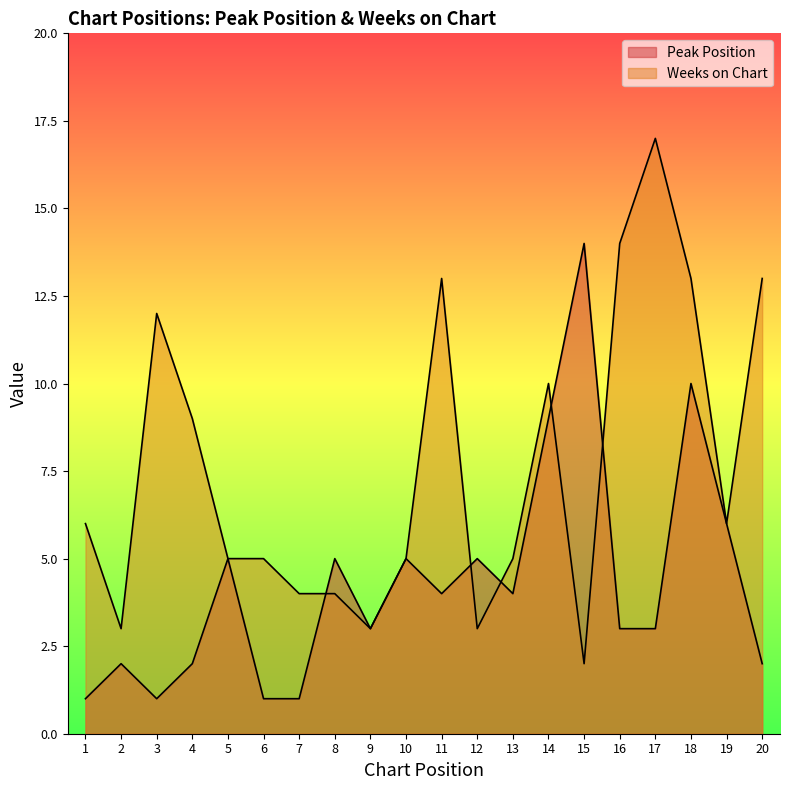

Reading right to left, list all the values displayed in this chart.

Peak Position: 2	6	10	3	3	14	9	4	5	4	5	3	5	1	1	5	2	1	2	1
Weeks on Chart: 13	6	13	17	14	2	10	5	3	13	5	3	4	4	5	5	9	12	3	6